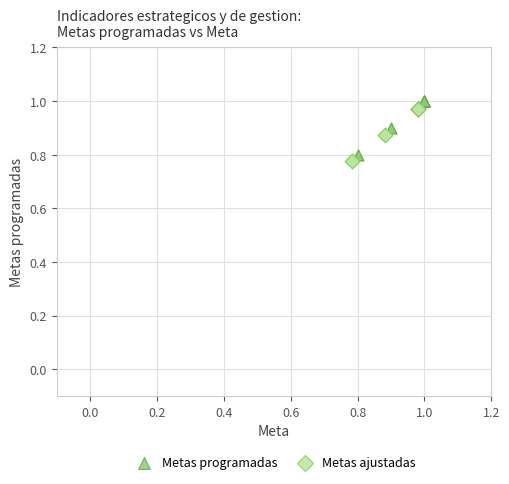

What are all the series names shown in the legend?

Metas programadas, Metas ajustadas